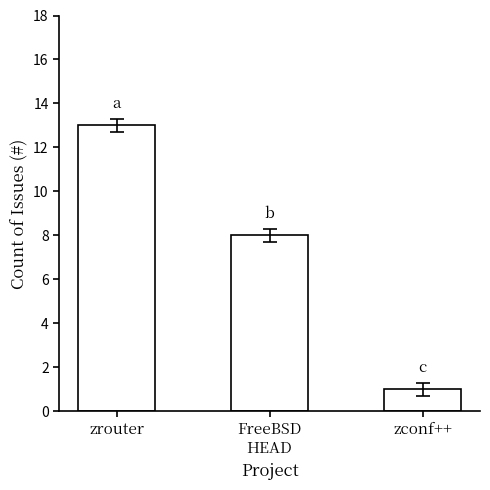

What is the label of the 1st bar from the left?

zrouter